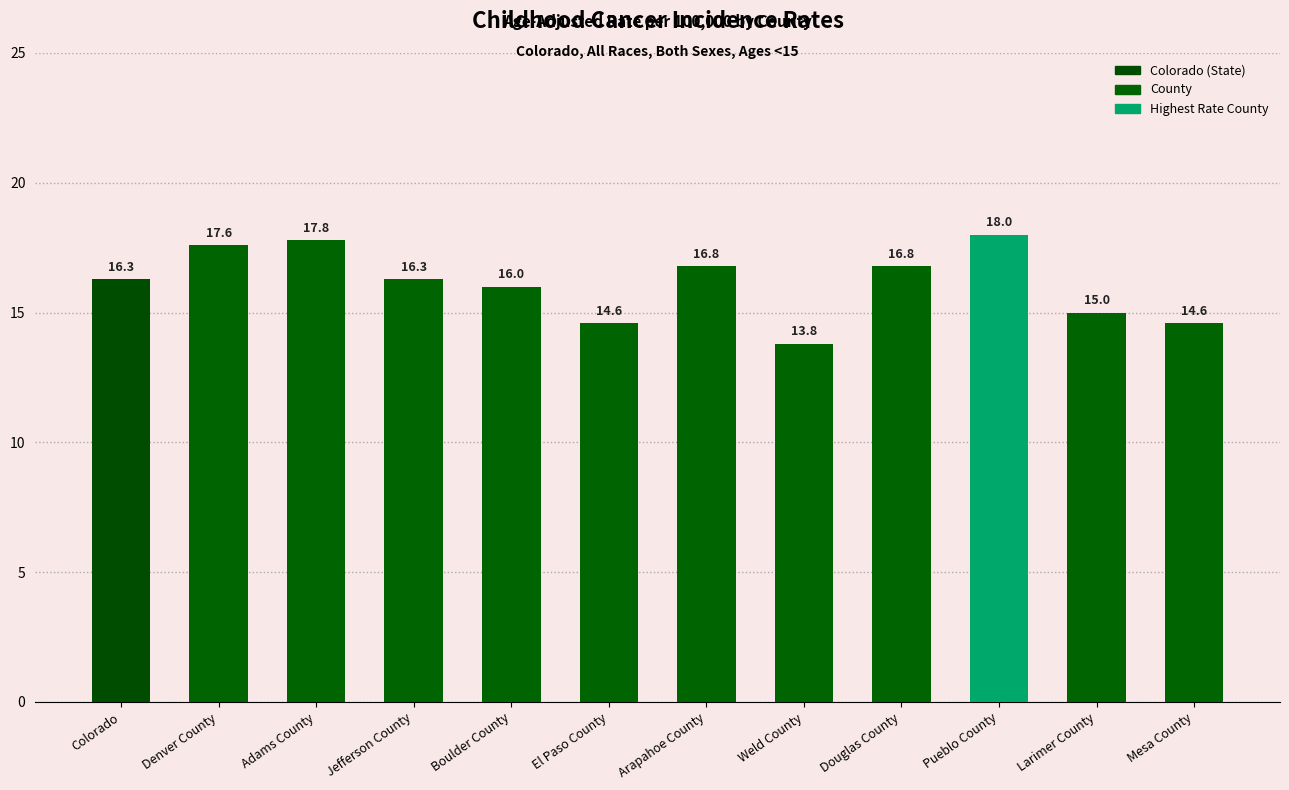

At which label does the data first exceed 16?

Colorado